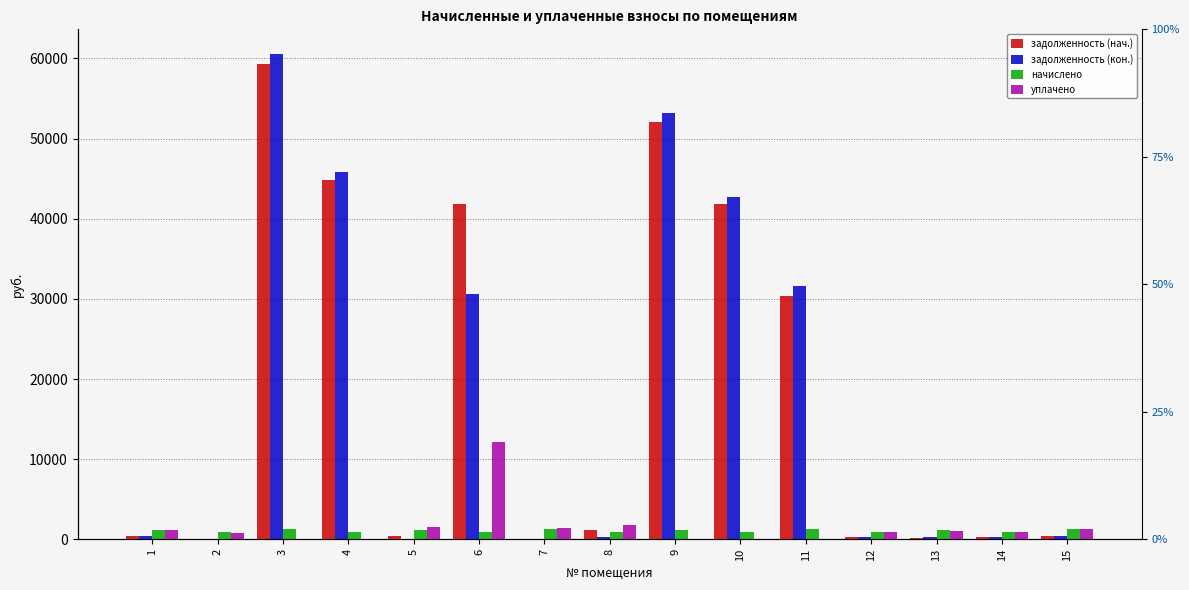

Which series changed the most between 11 and 12?

задолженность (кон.)